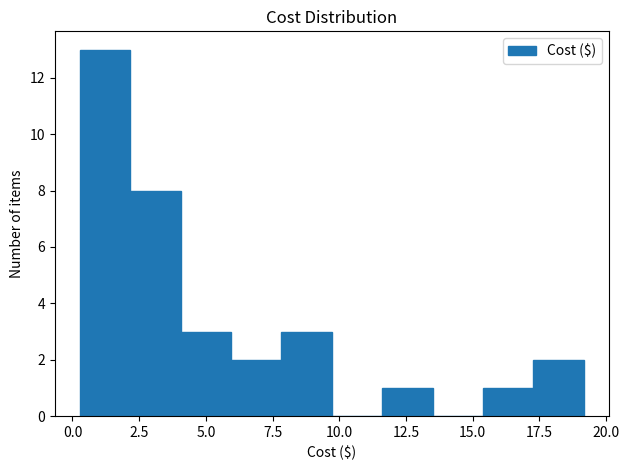

Around what value on the x-axis is the tallest bar? Give the approximate position of its centre, as read against the axis.

1.0